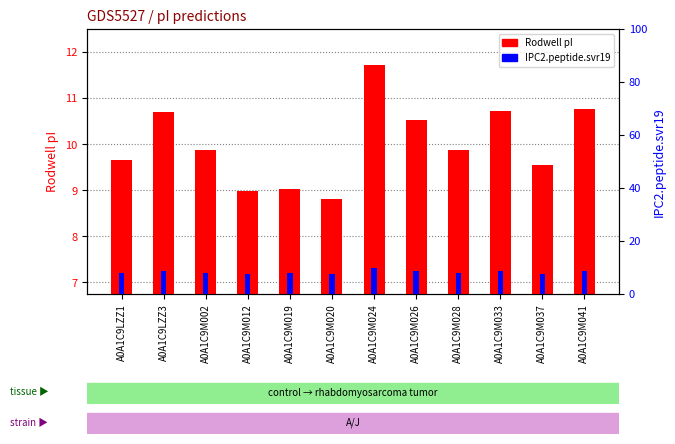

What is the spread (max minus min) of values at A0A1C9M026?

1.9